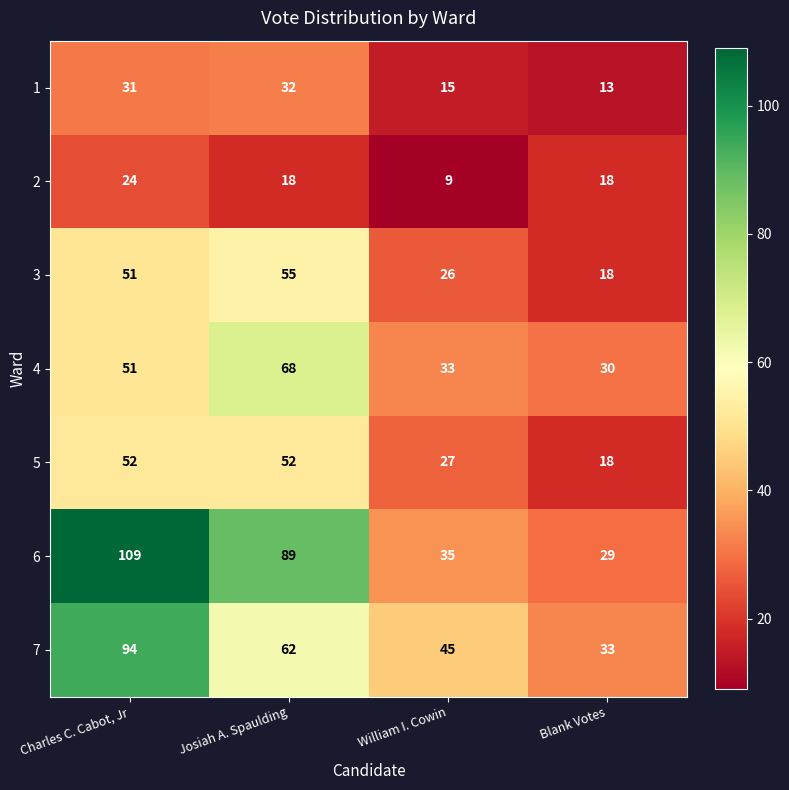

List the series in order of their peak value, highest first.

6, 7, 4, 3, 5, 1, 2